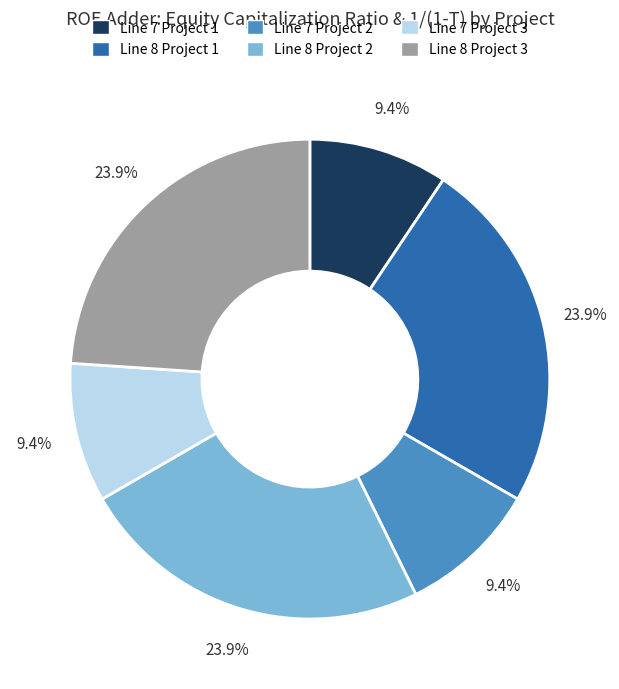

What percentage is NOT represented by Line 8 Project 1?

76.1%